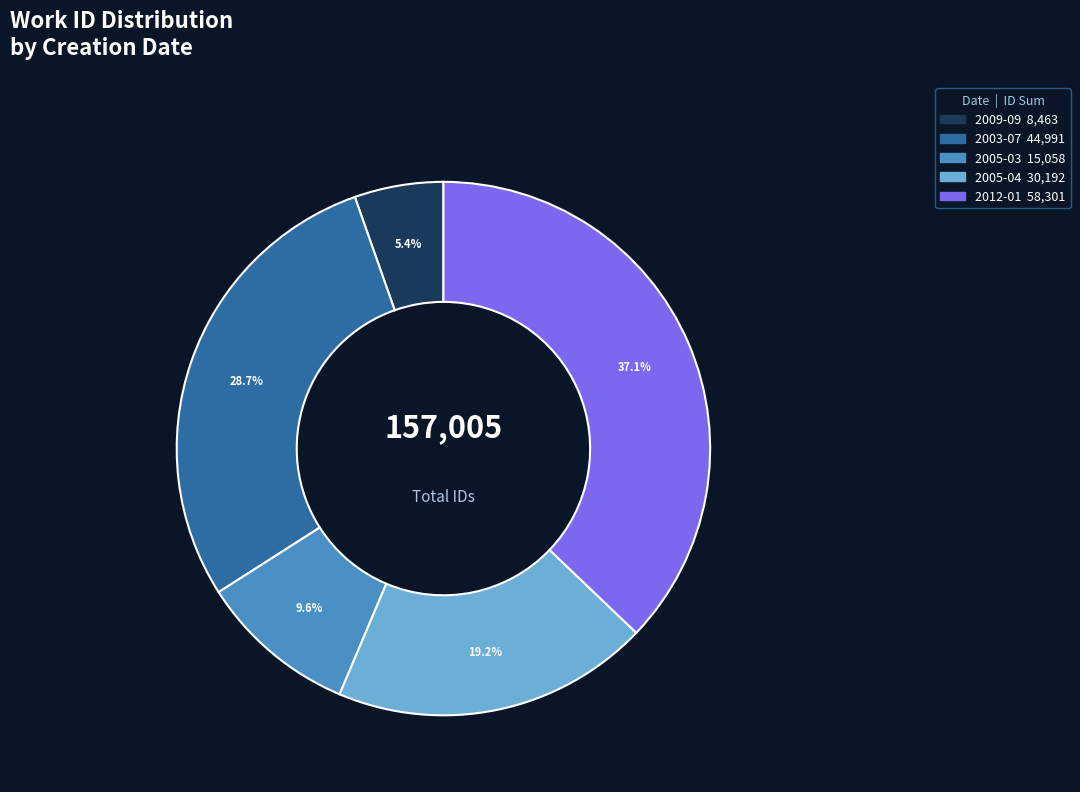

To the nearest percent, what is the difference between the largest and smallest slice percentages?

32%